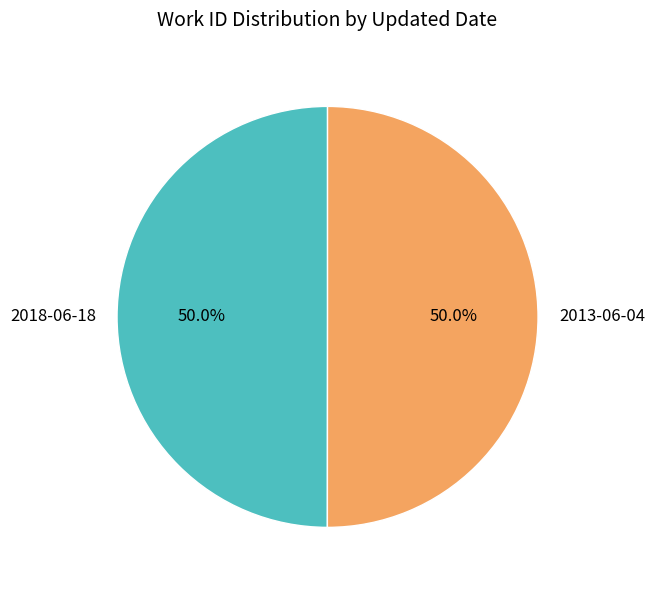

How many segments does this pie chart have?

2